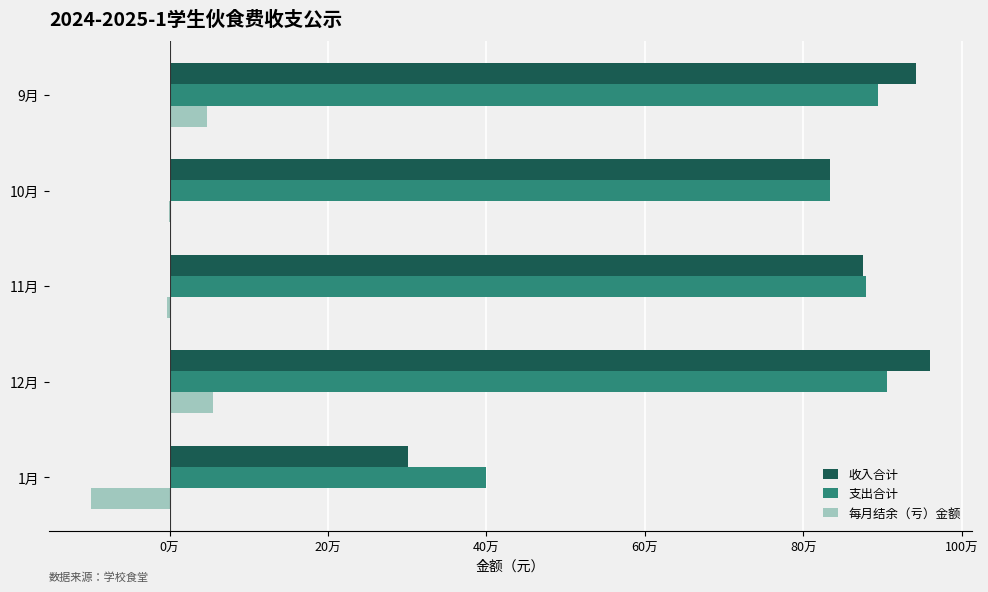

What are all the series names shown in the legend?

收入合计, 支出合计, 每月结余（亏）金额